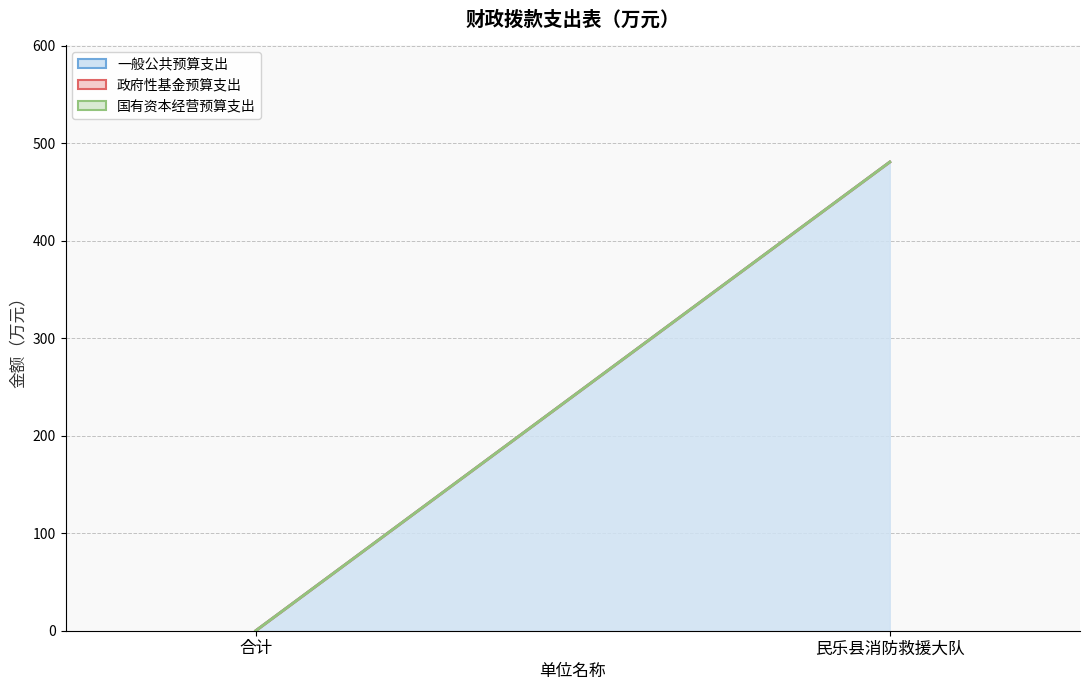

Is it true that 国有资本经营预算支出 (上沿) equals 480.9 at 民乐县消防救援大队?

True